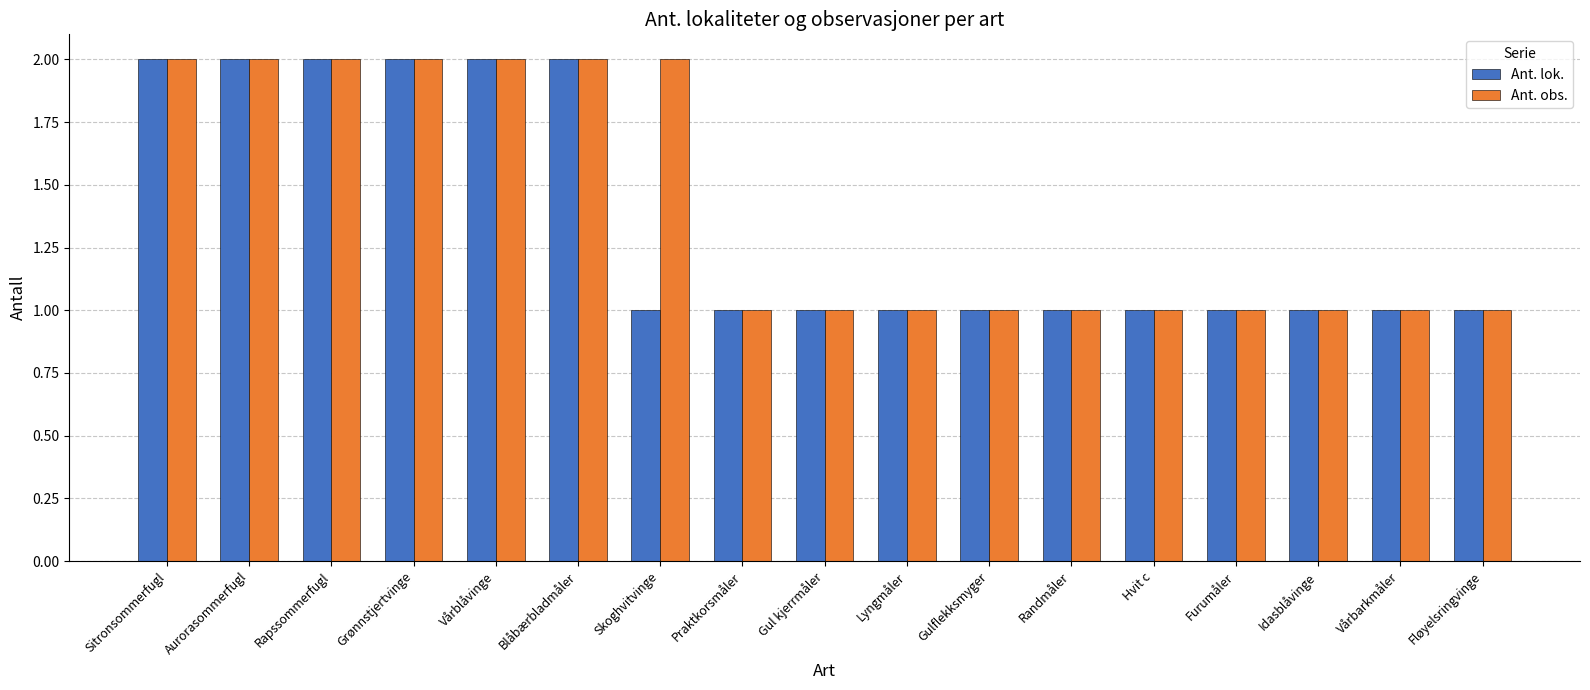

What is the average value of the Ant. obs. series?

1